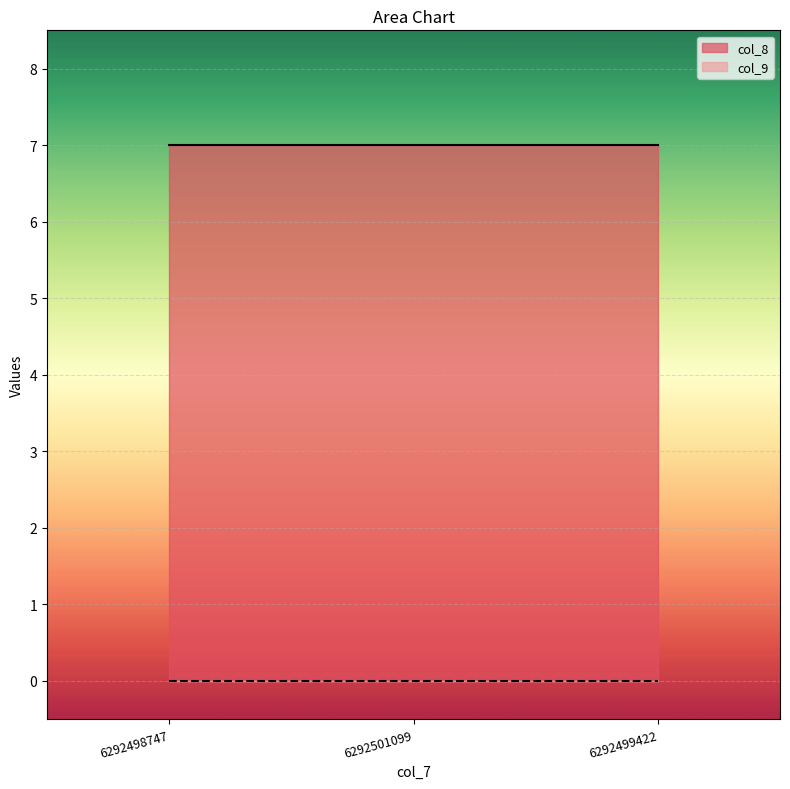

Does the chart display data point markers on the line(s)?

No